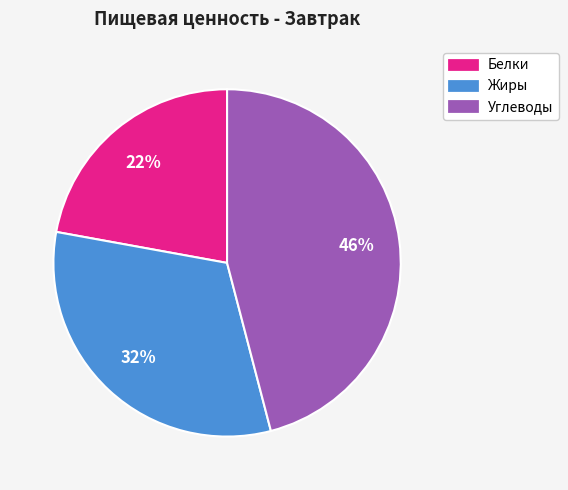

Does any single category account for the majority?

No